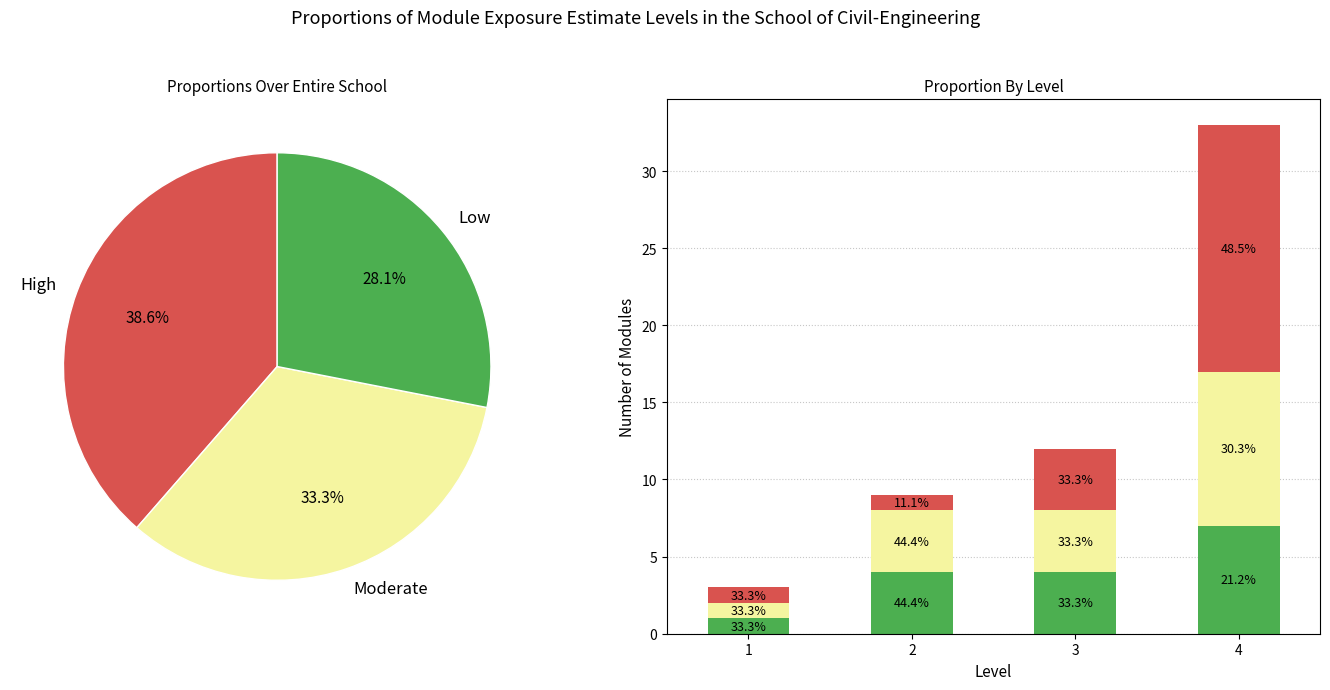

The Low series shows 2 at 3. True or false?

False